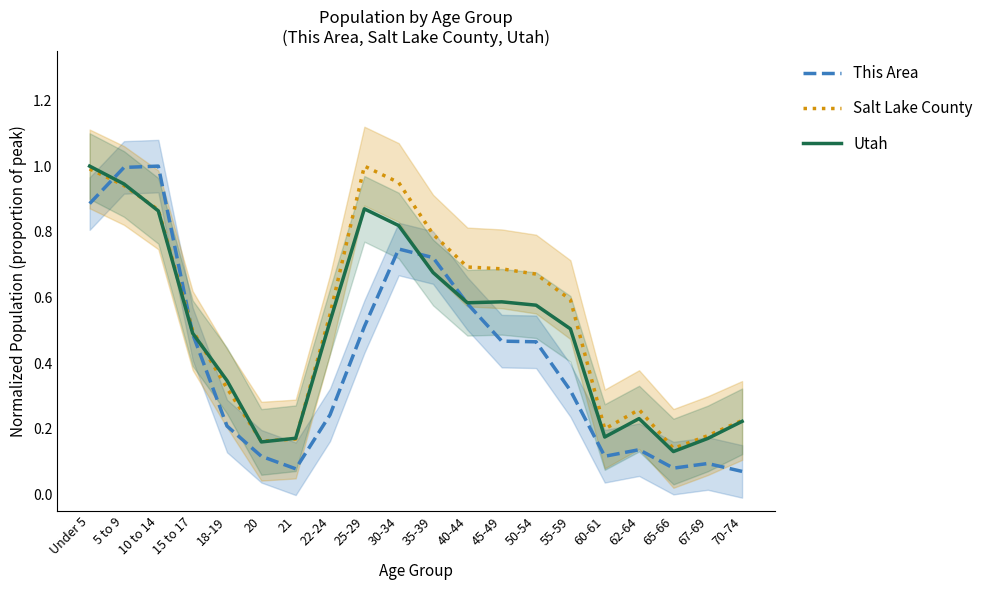

True or false: Salt Lake County and Utah intersect in this chart.

True